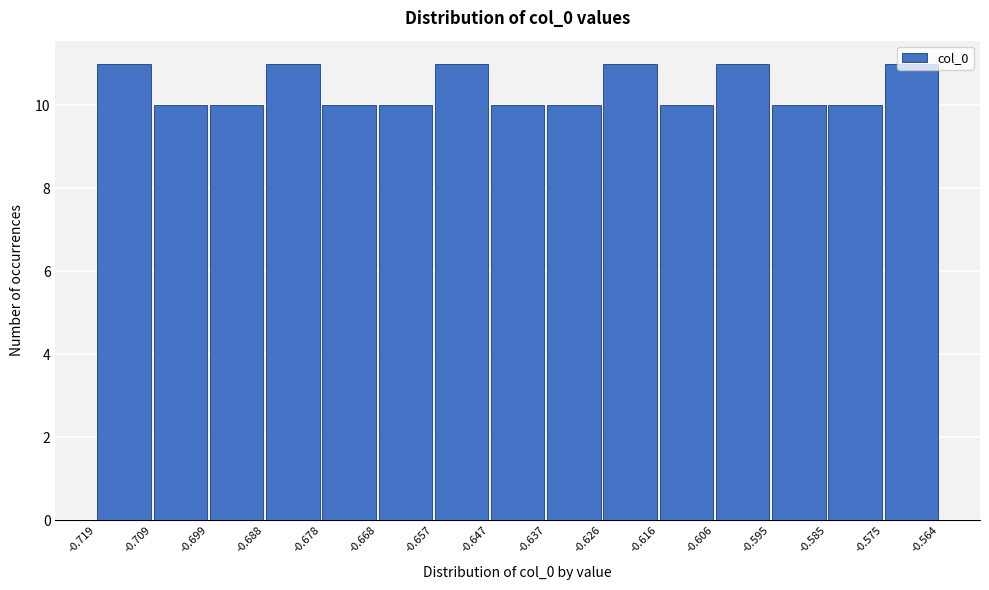

What is the height of the bar covering -0.678 to -0.668 on the x-axis? The values are not printed on the chart, so give them approximately, as read against the axis.

10